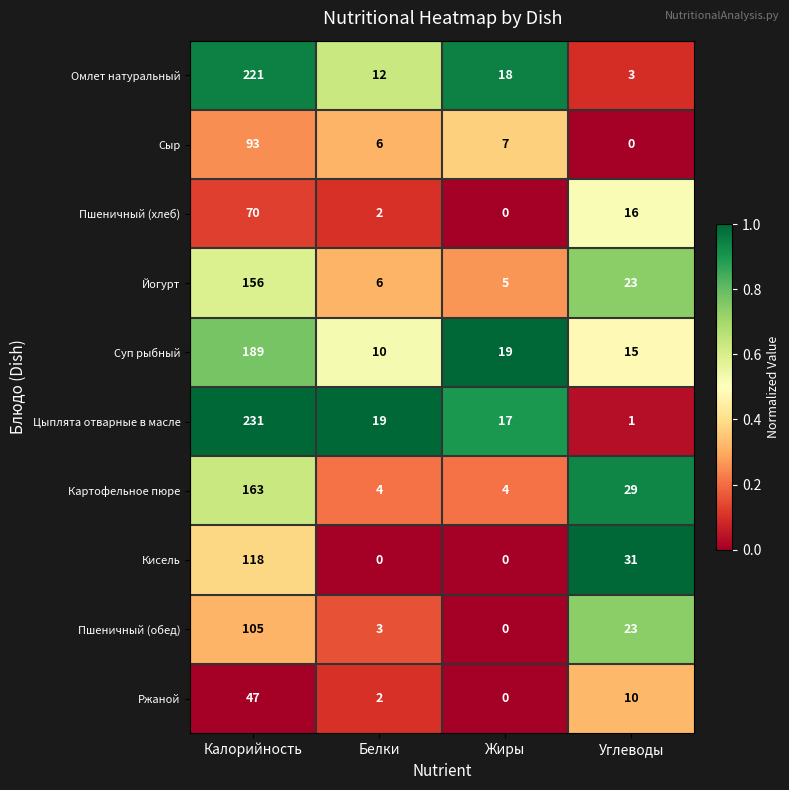

At which category is the sum across all series the highest?

Калорийность